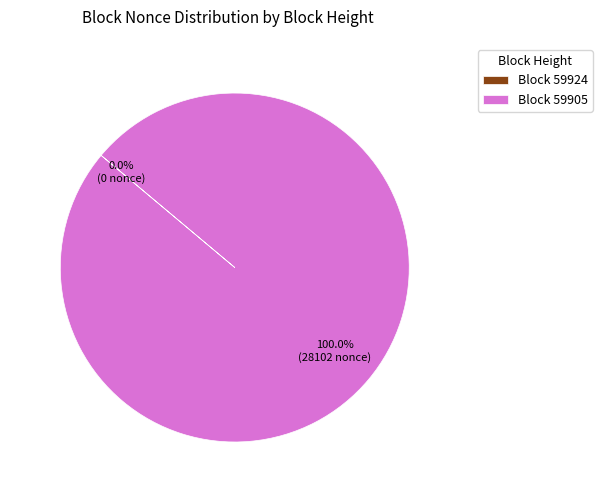

Is it true that 59924 is 0% of the pie?

True